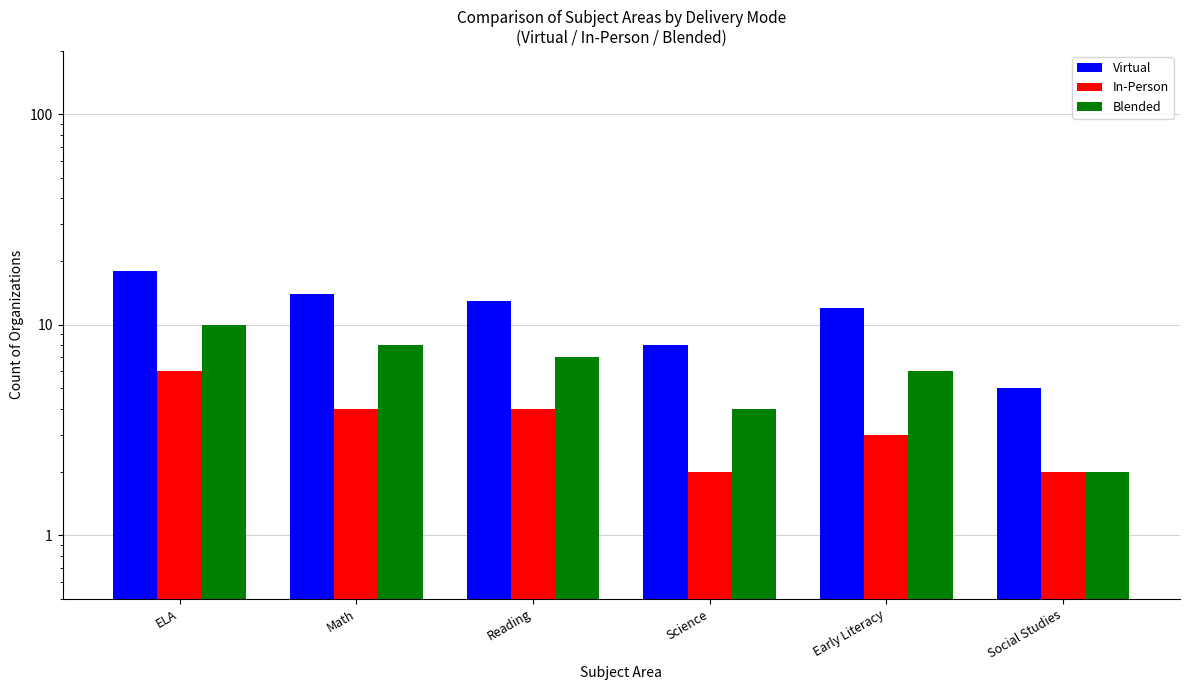

Reading right to left, transcribe all the data shown in this chart.

Virtual: 5	12	8	13	14	18
In-Person: 2	3	2	4	4	6
Blended: 2	6	4	7	8	10